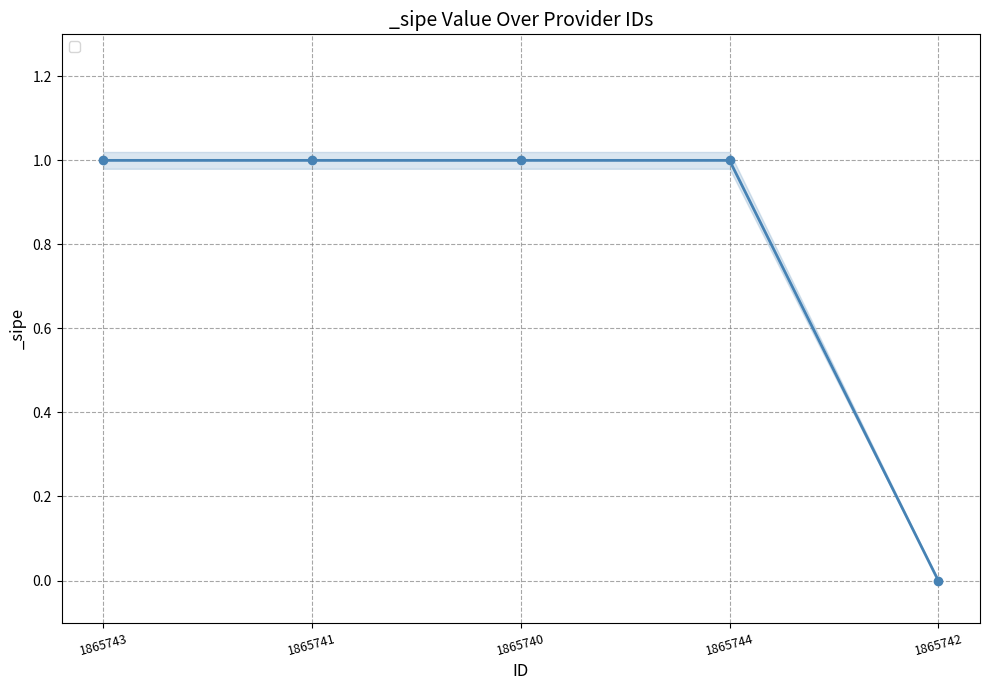

What is the value of the 4th point from the left?

1